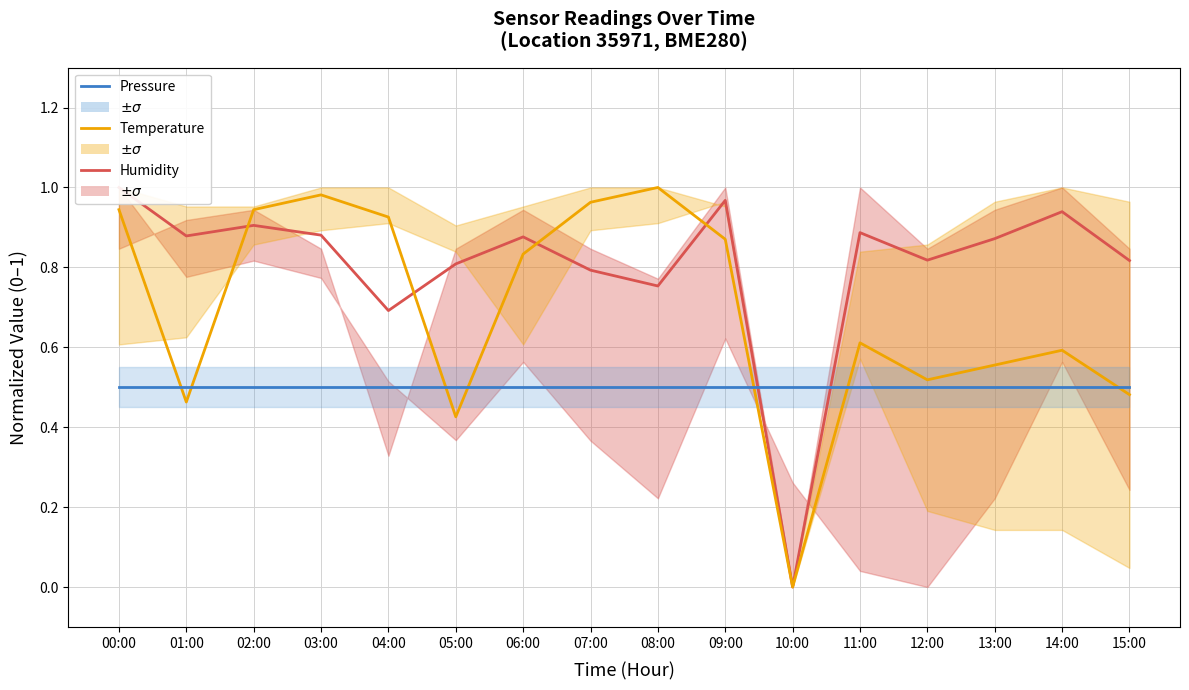

At which category does Pressure (Pa) reach its first local valley?

01:00